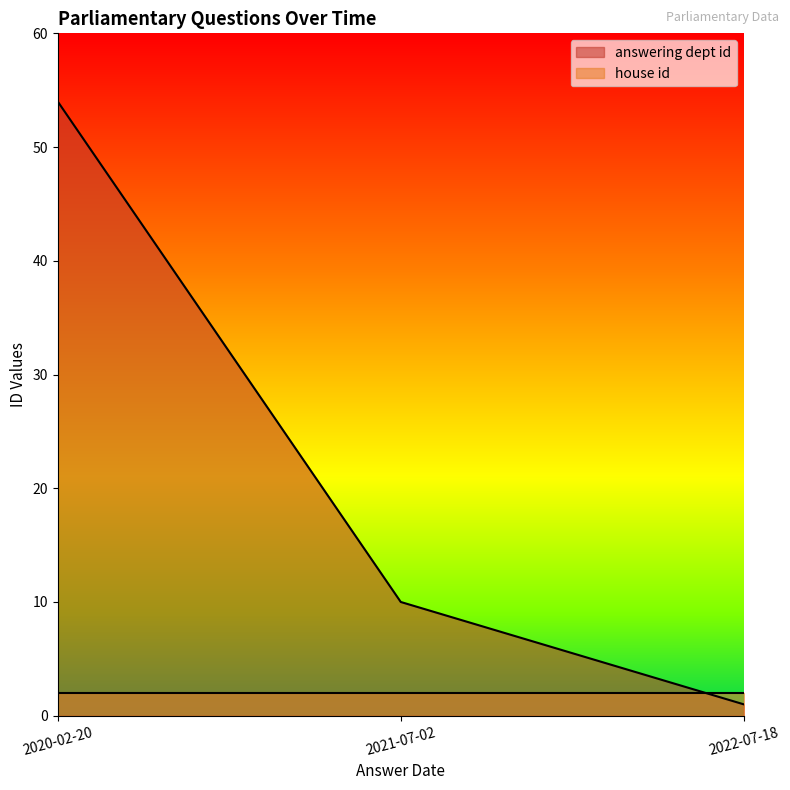

List the labels in order of value, largest first.

2020-02-20, 2021-07-02, 2022-07-18